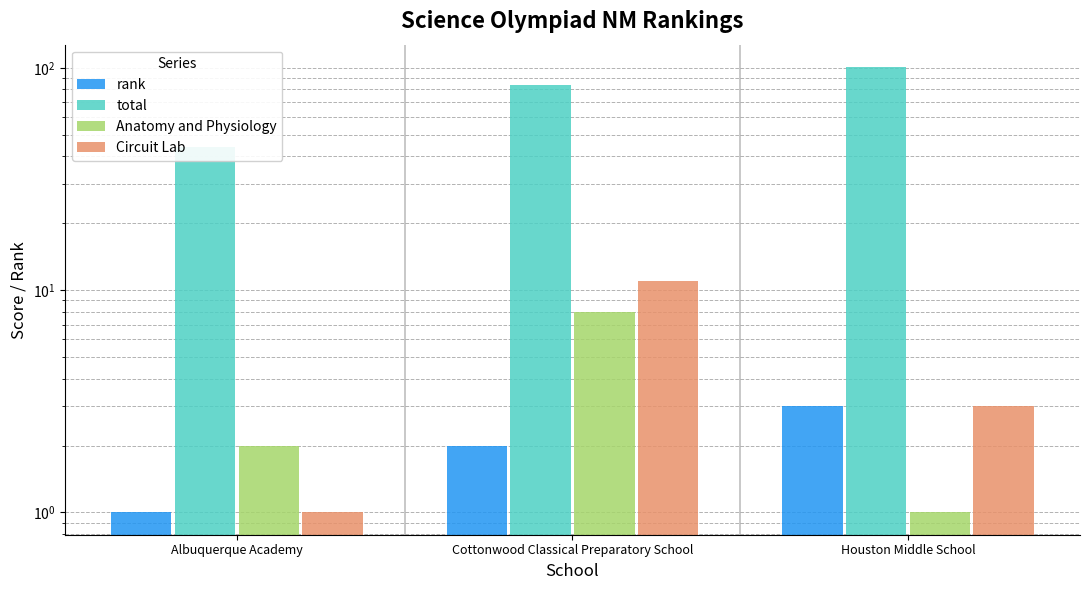

Are the bars grouped side by side (vs. stacked)?

Yes